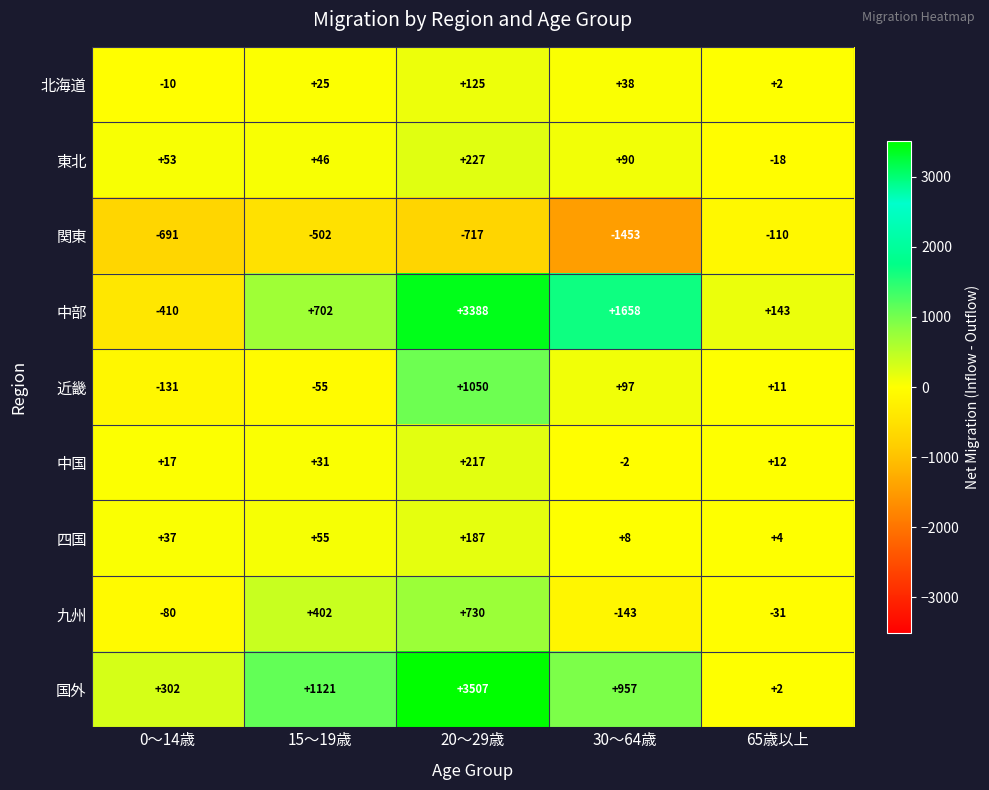

At which label is 四国 closest to 95?

15～19歳